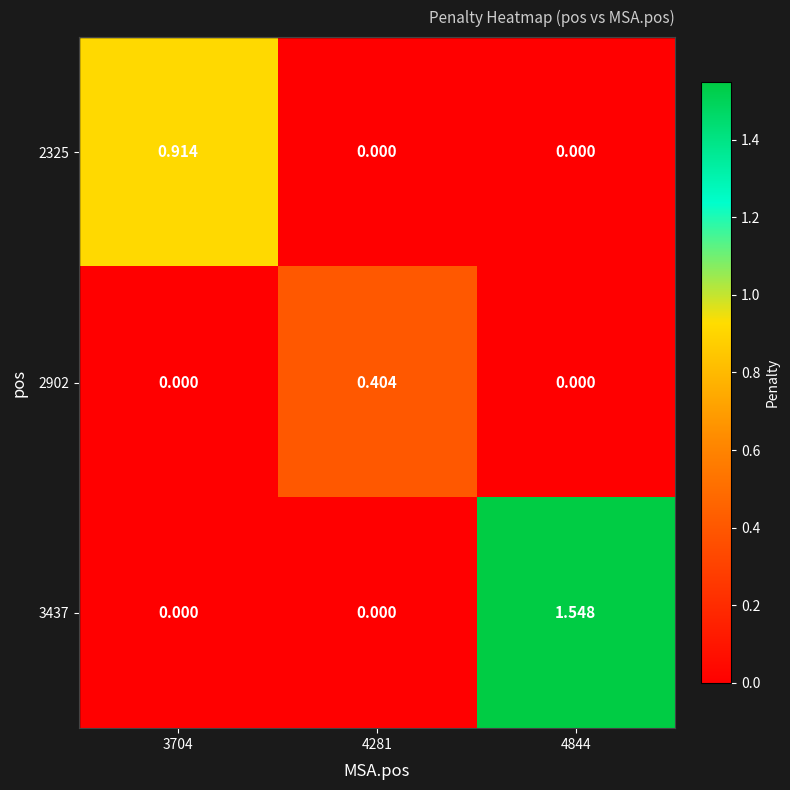

Is the value of 3437 at 4844 greater than the value of 2325 at 4281?

Yes